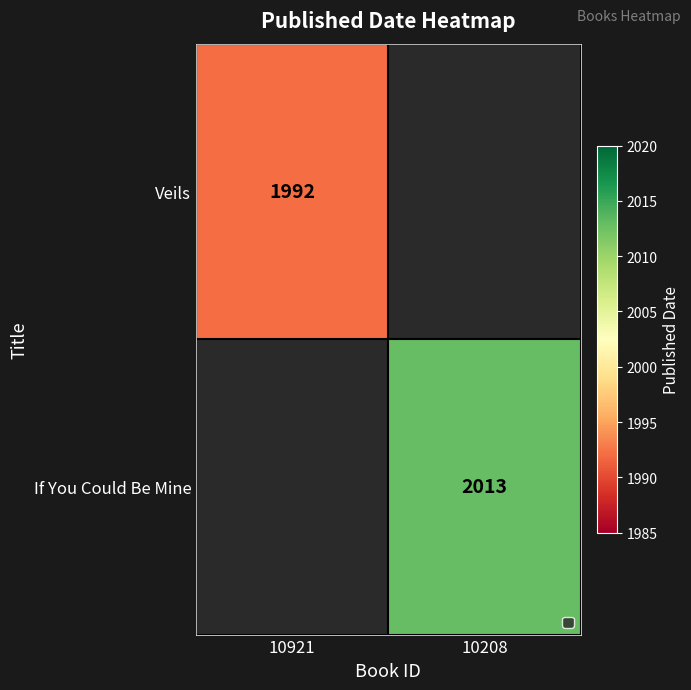

The value of Veils at 10921 is 1992. True or false?

True